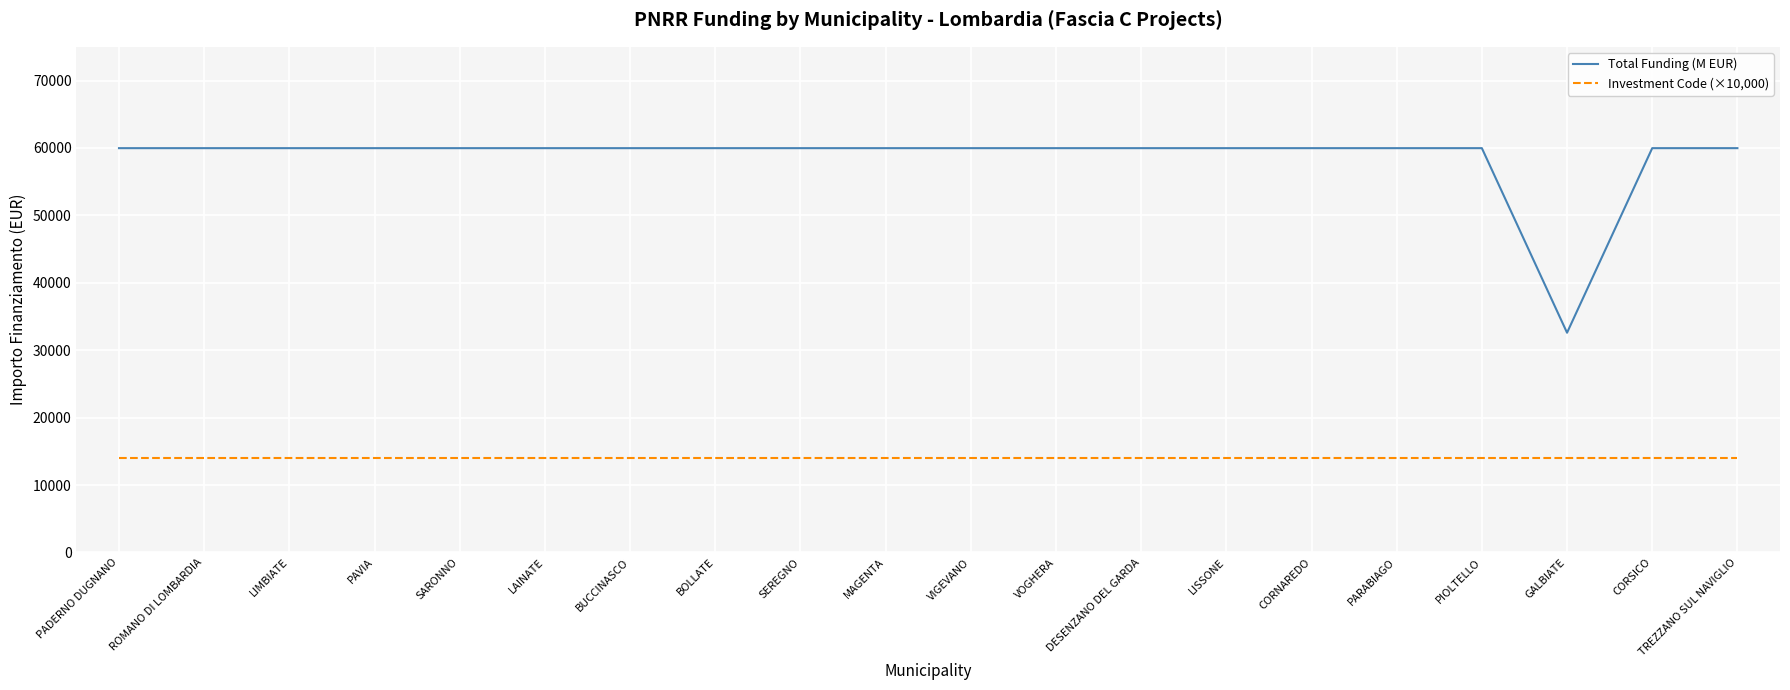

At which label does Total Funding (M EUR) reach its minimum?

GALBIATE